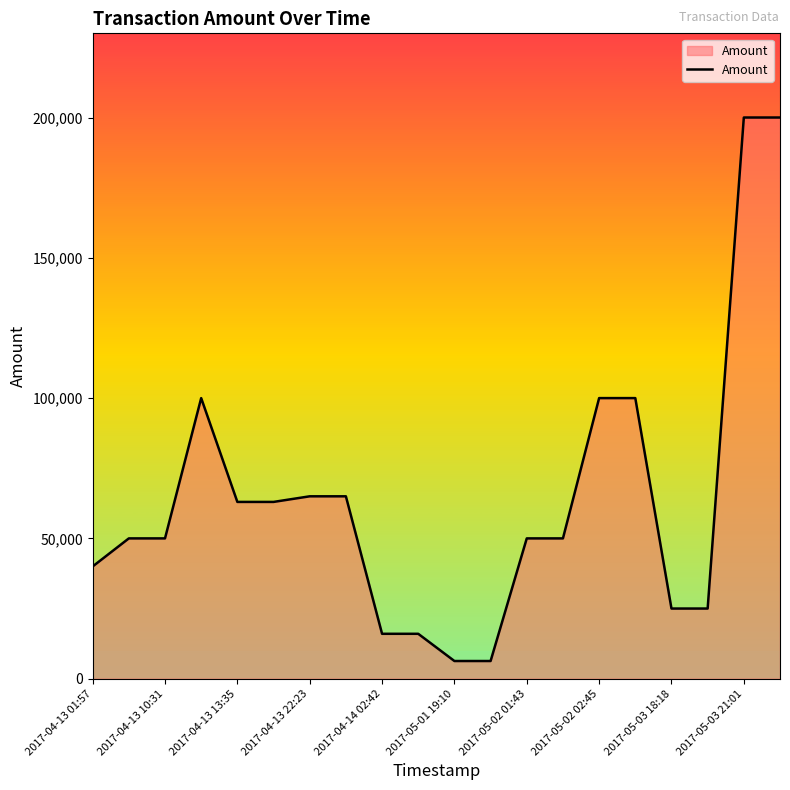

What is the greatest value displayed?

200000